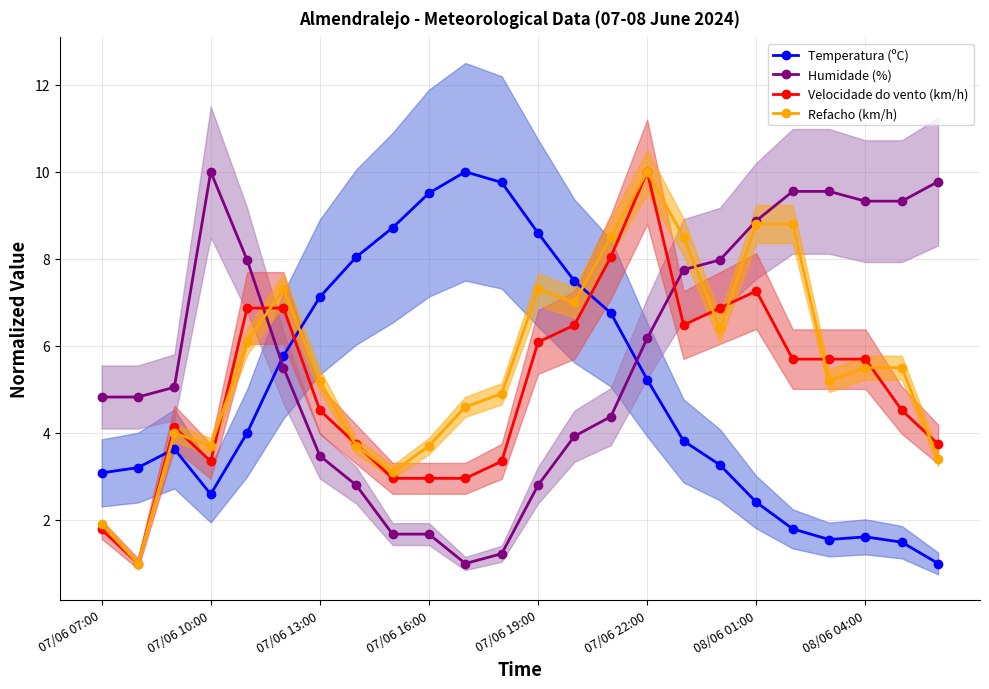

Is this an area chart (filled region under the line)?

No